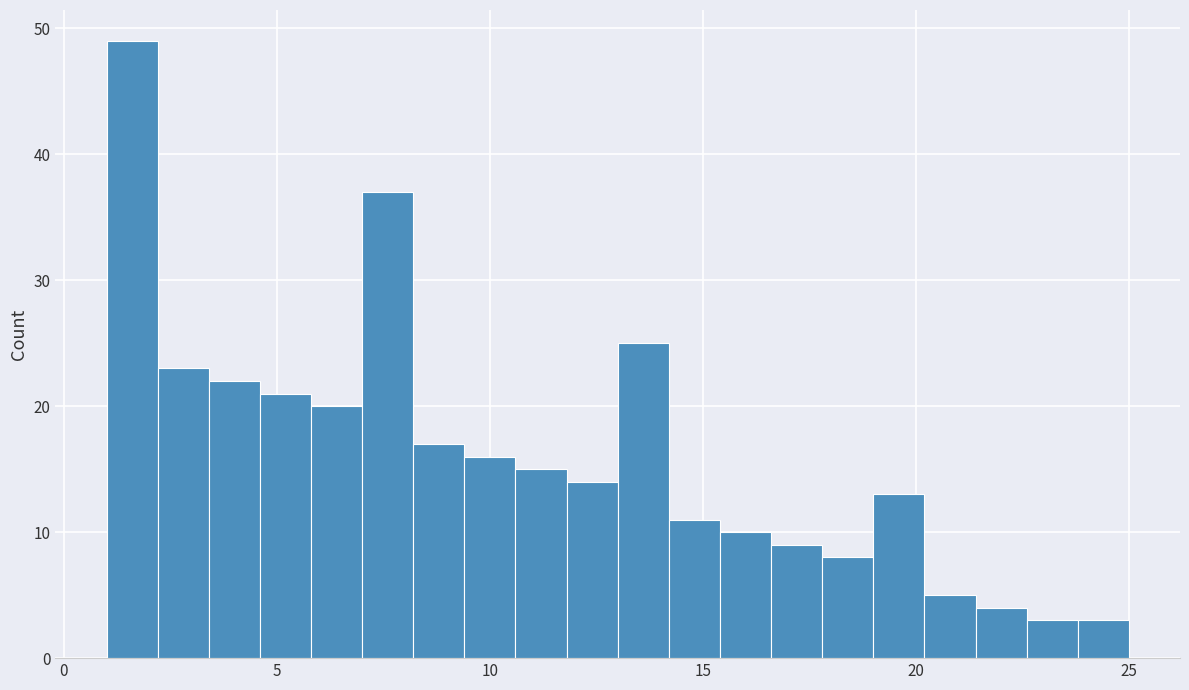

Around what value on the x-axis is the tallest bar? Give the approximate position of its centre, as read against the axis.

1.5